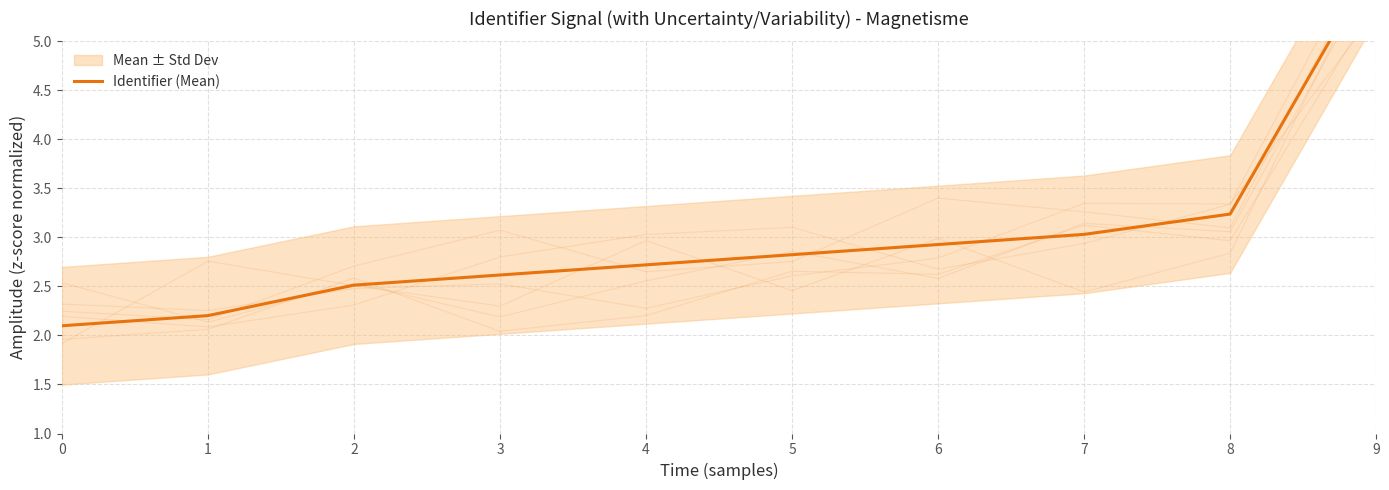

Rank the categories by value from lowest to highest.

0, 1, 2, 3, 4, 5, 6, 7, 8, 9